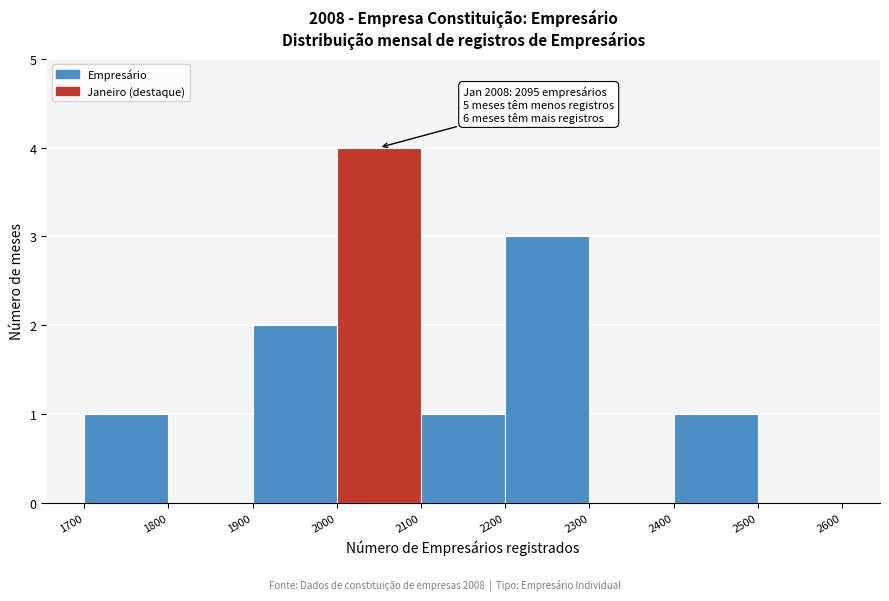

Which range on the x-axis has the tallest bar?

2000 to 2100